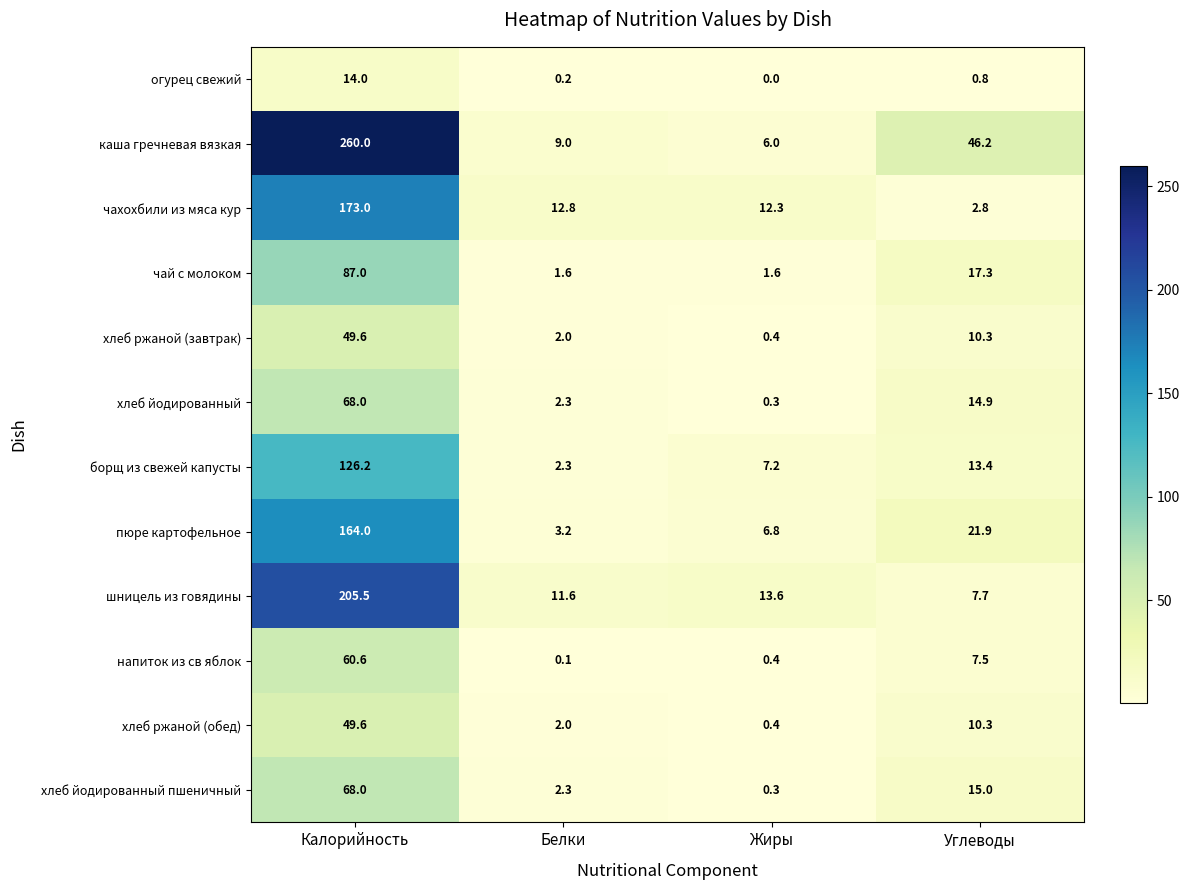

Rank the categories by огурец свежий value from highest to lowest.

Калорийность, Углеводы, Белки, Жиры